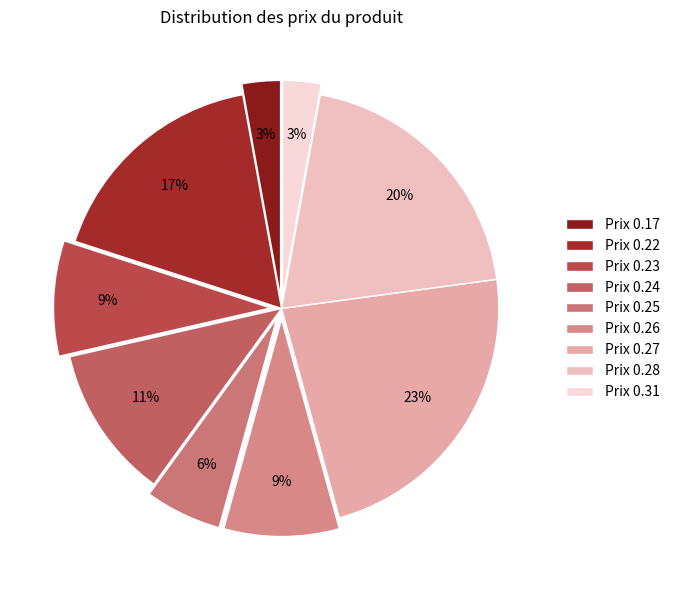

How many segments does this pie chart have?

9